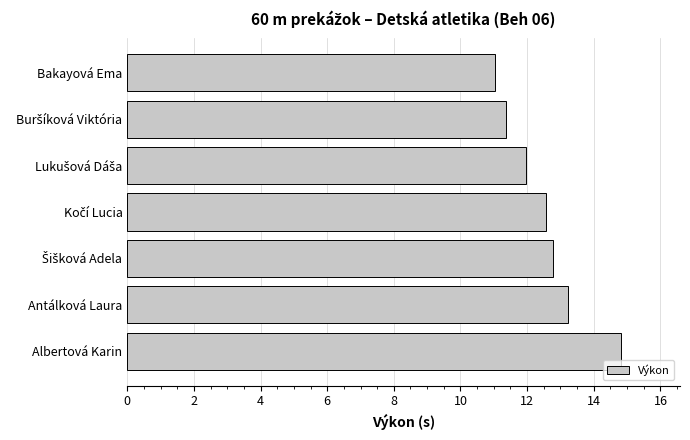

Read the value at Albertová Karin.

14.8